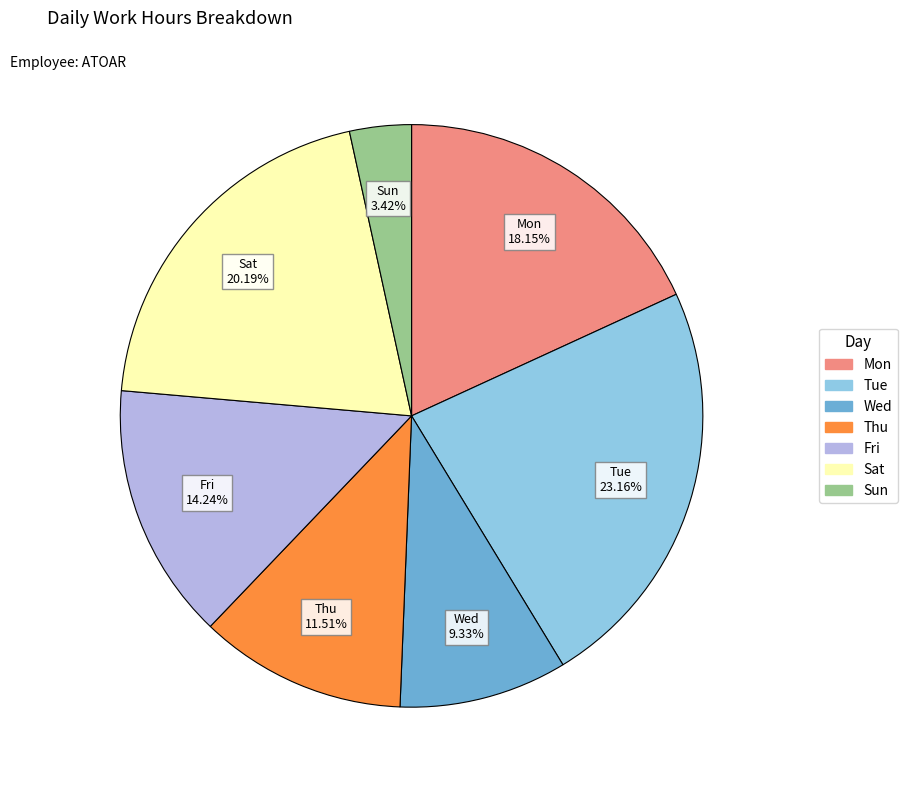

To the nearest percent, what is the average slice percentage?

14%